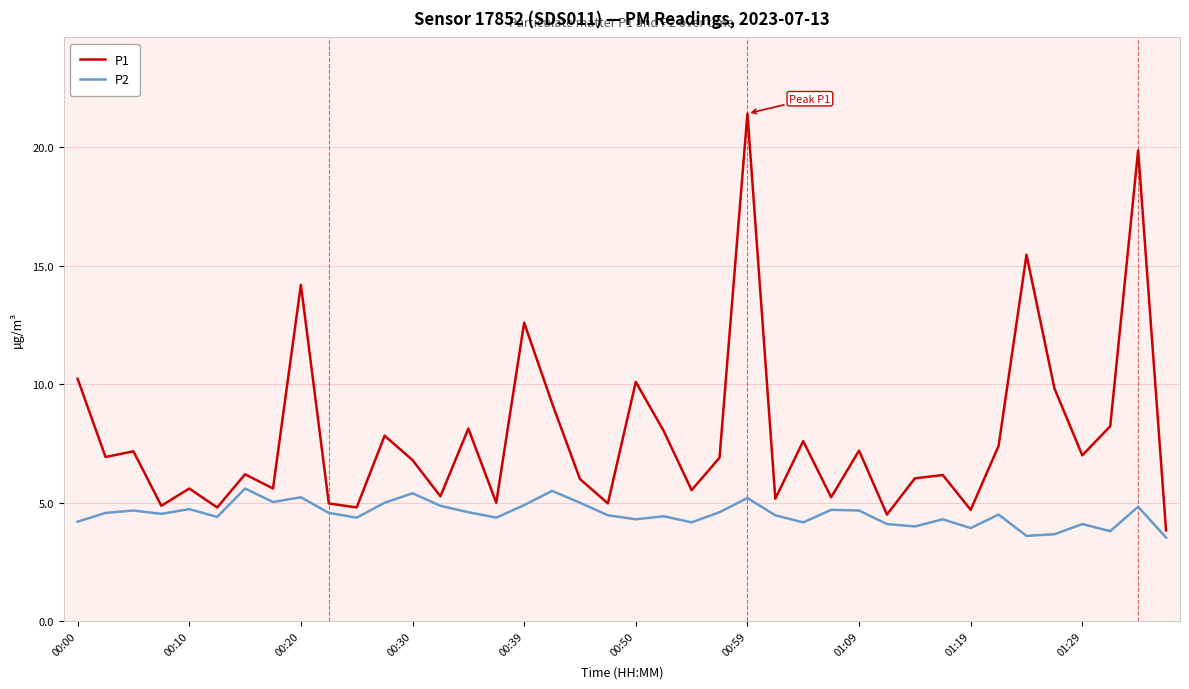

Does the chart have visible grid lines?

Yes